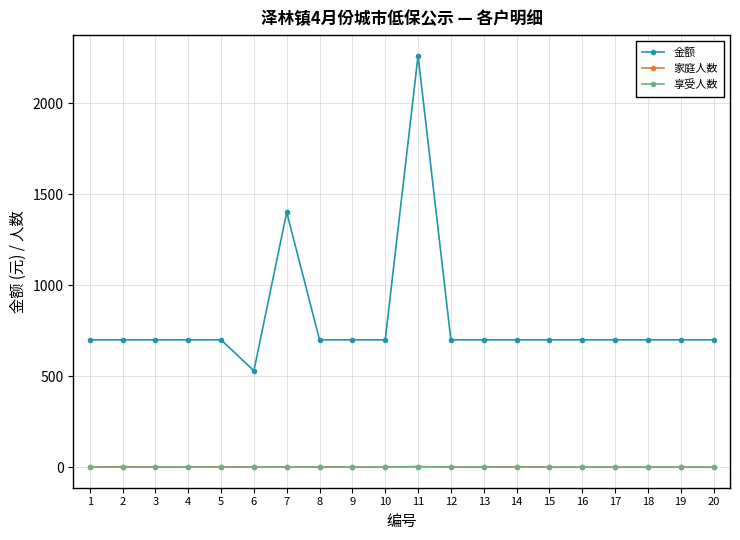

Which category has the highest value across all series?

11